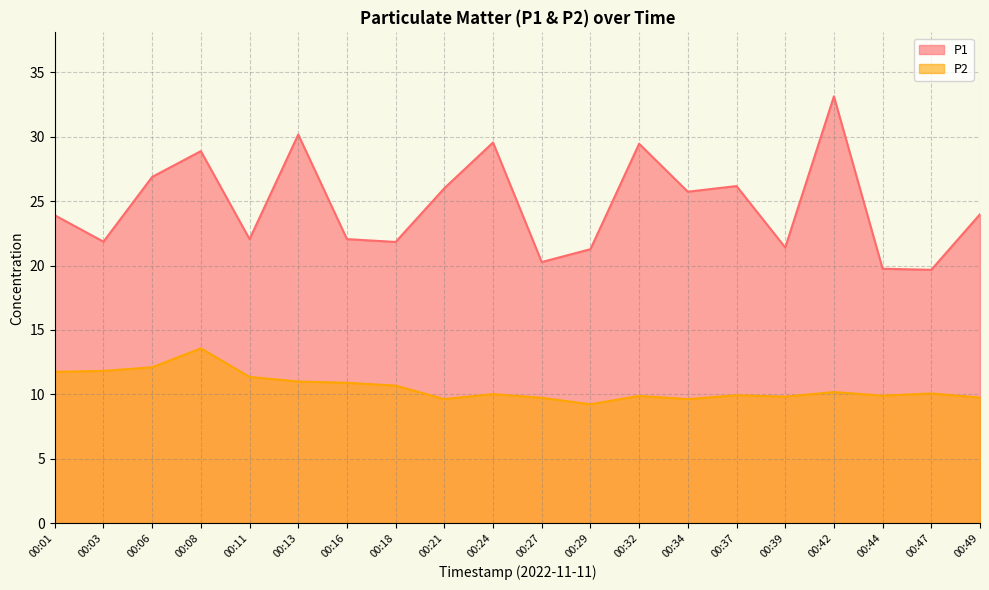

What is the difference between the P1 values at 00:42 and 00:06?

6.3